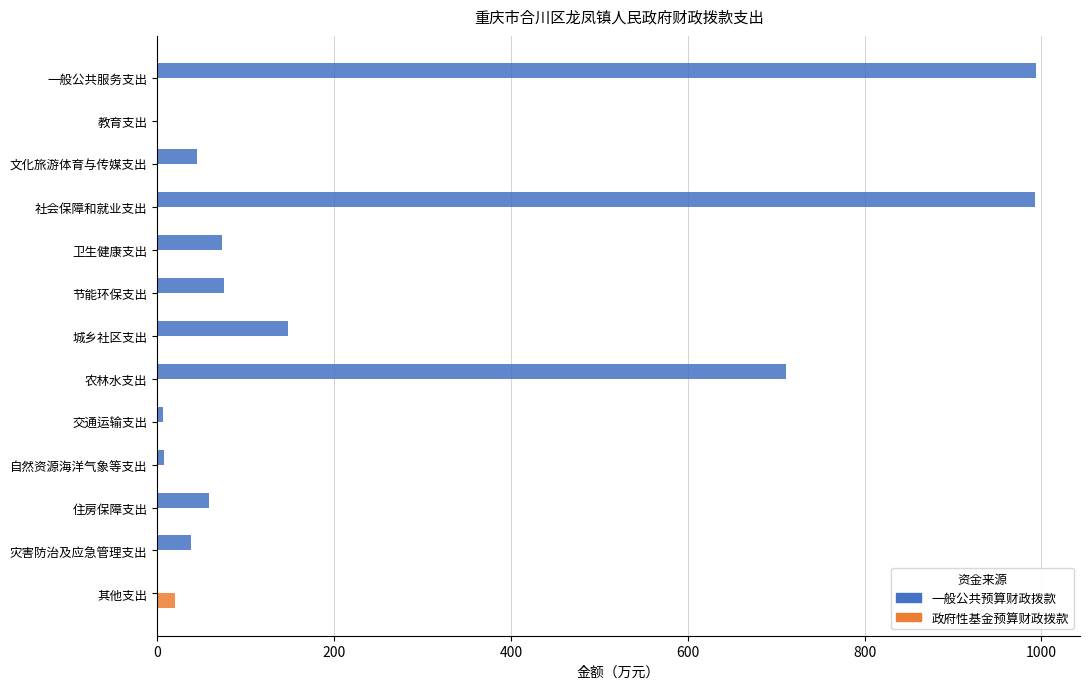

What is the total value across all series at 灾害防治及应急管理支出?

37.8